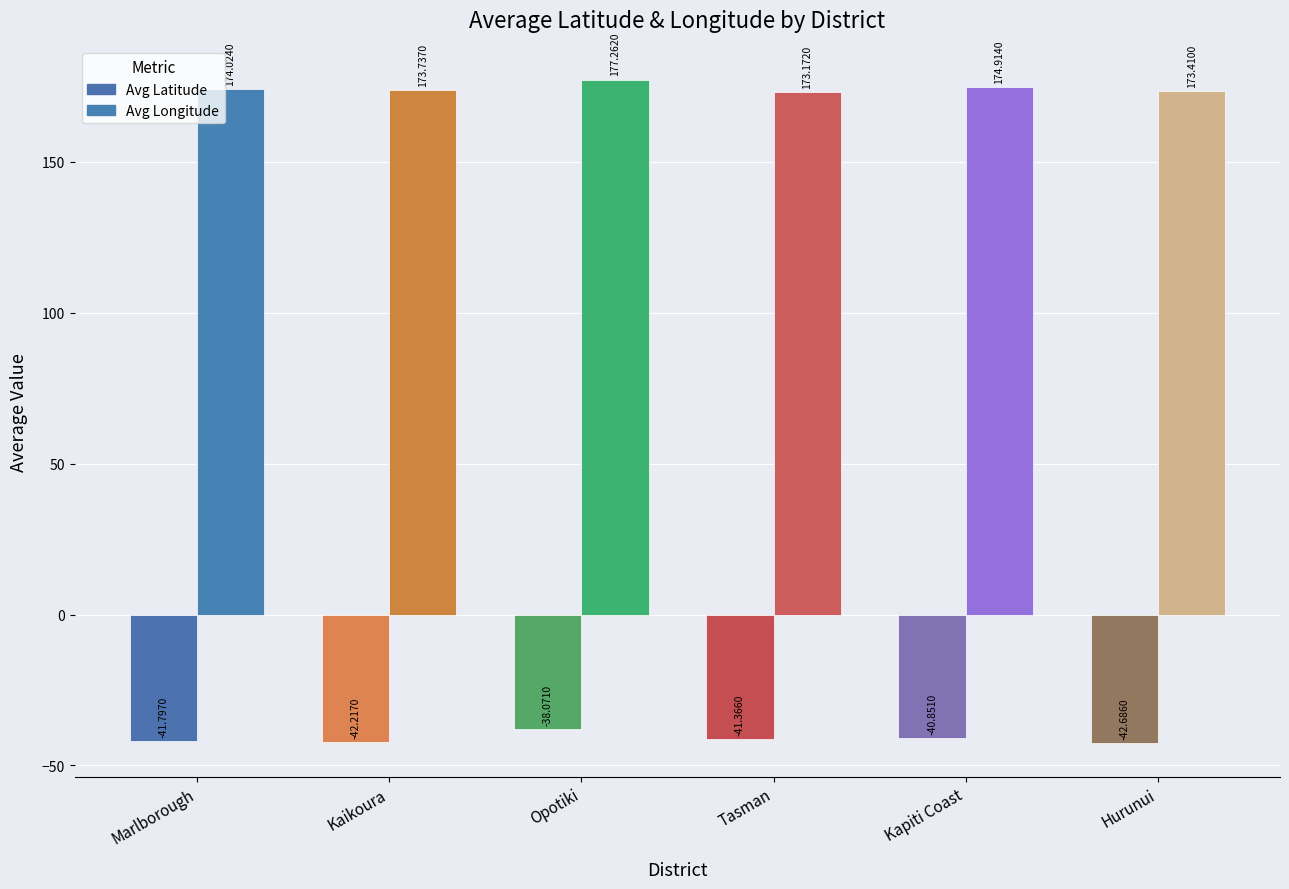

Which series has the largest total across all categories?

Avg Longitude